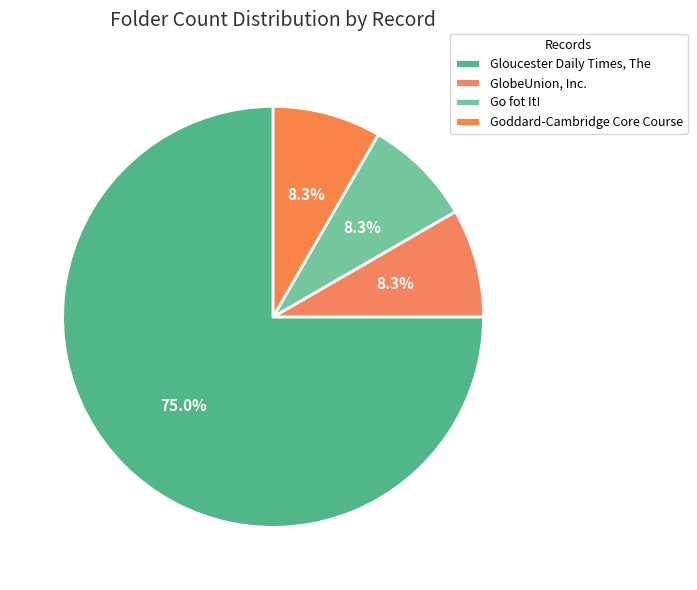

Count the number of slices in the pie.

4